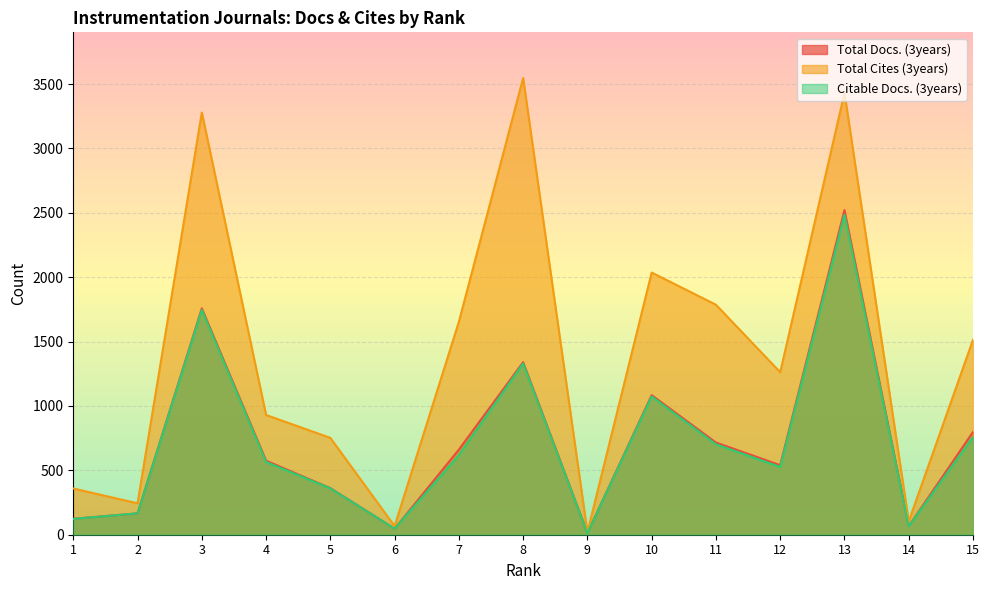

True or false: Total Cites (3years) and Total Docs. (3years) cross at least once.

False